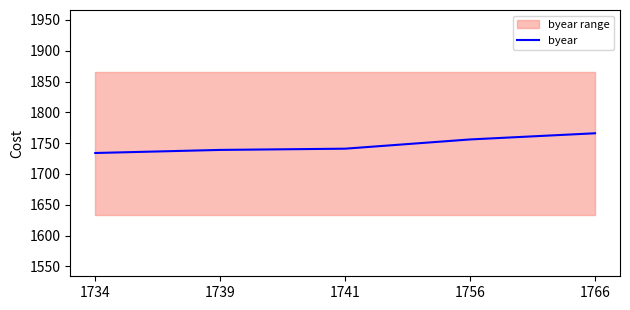

How many data points are less than 1741?

2